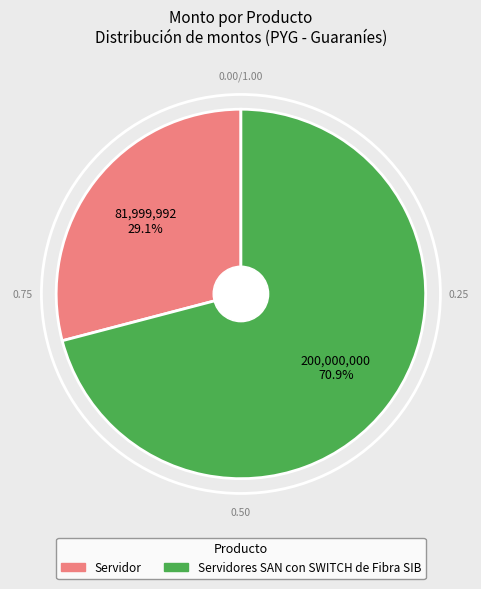

To the nearest percent, what is the average slice percentage?

50%